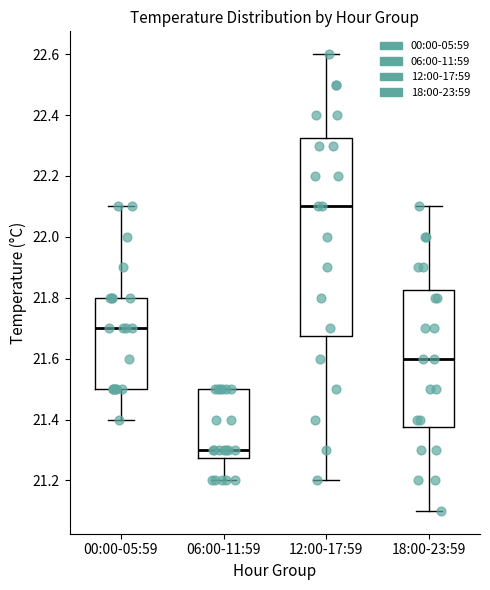

Which box is the tallest, from its lower edge to its upper edge?

12:00-17:59